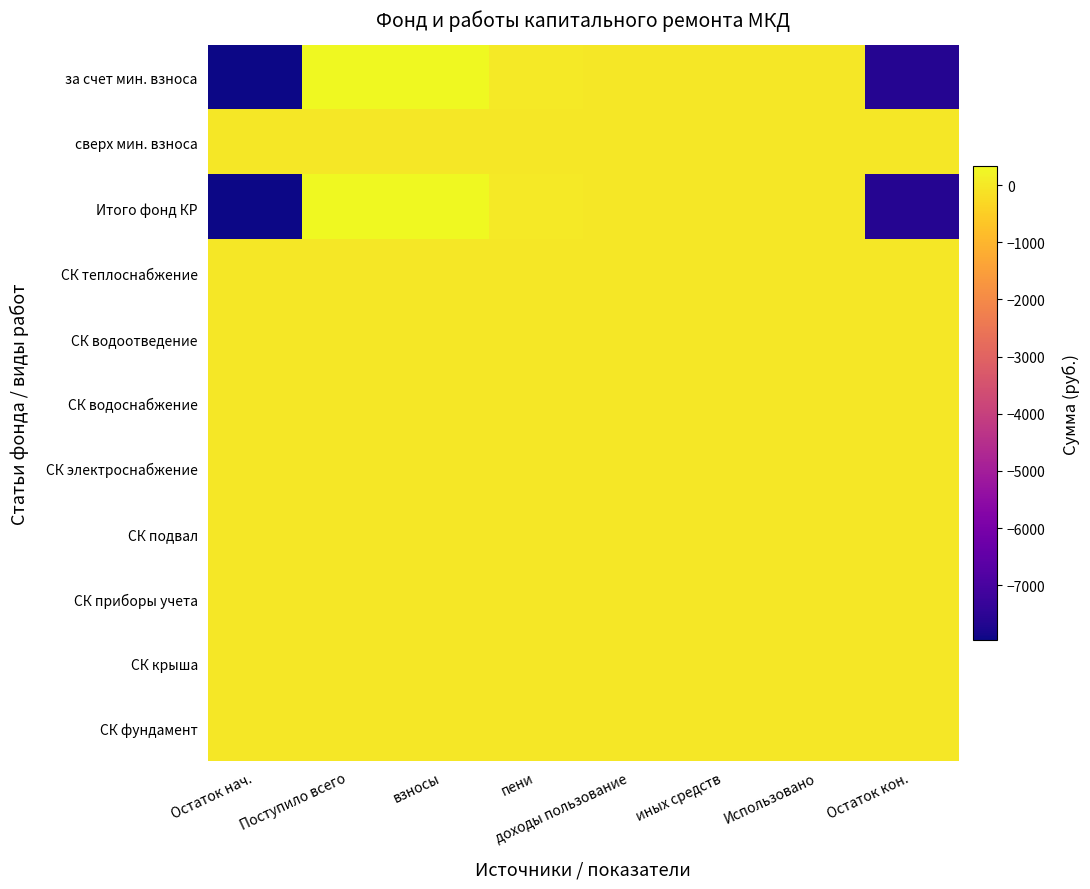

Which series has the widest spread of values?

за счет мин. взноса